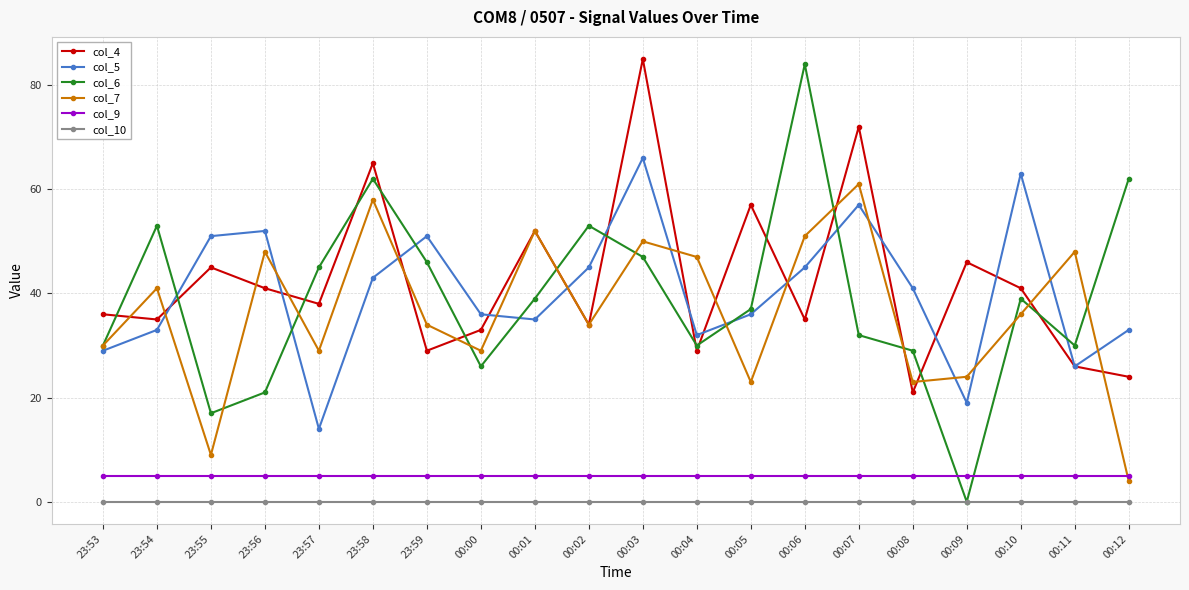

The col_9 series shows 8 at 00:10. True or false?

False